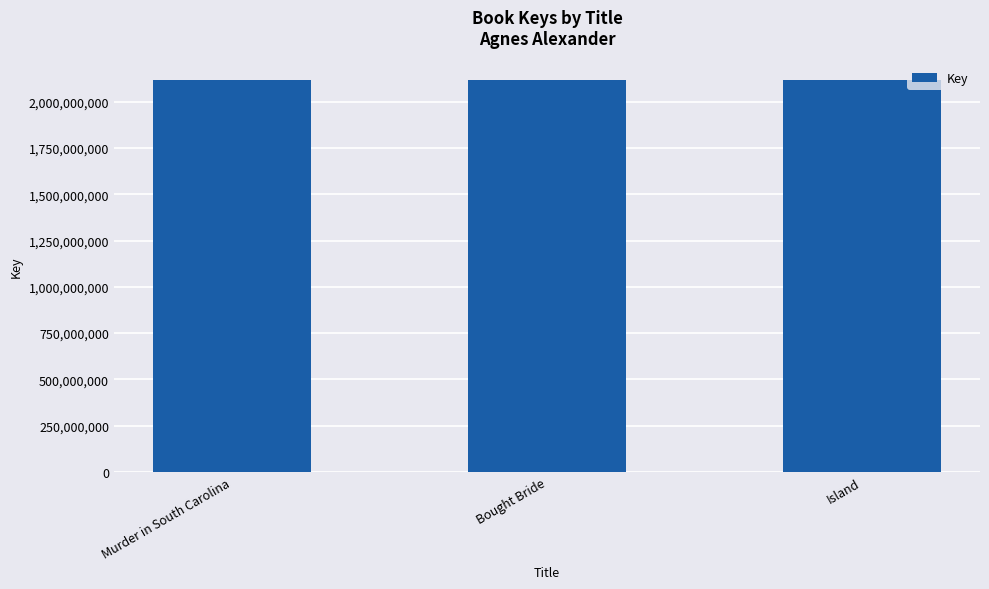

What is the minimum value shown in the chart?

2117938656